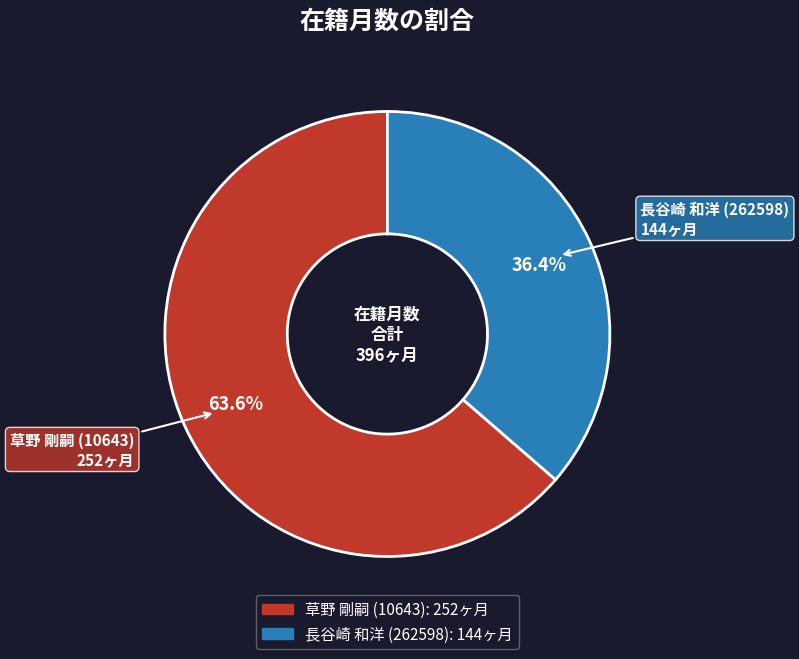

What percentage do 長谷崎 和洋 (262598) and 草野 剛嗣 (10643) together represent?

100.0%